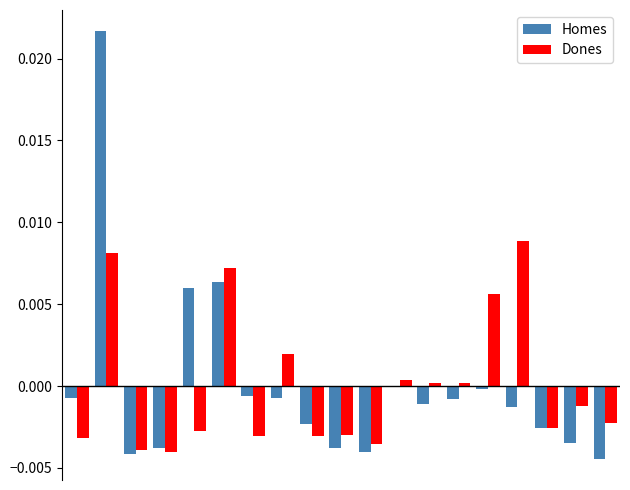

Which series has the widest spread of values?

Homes